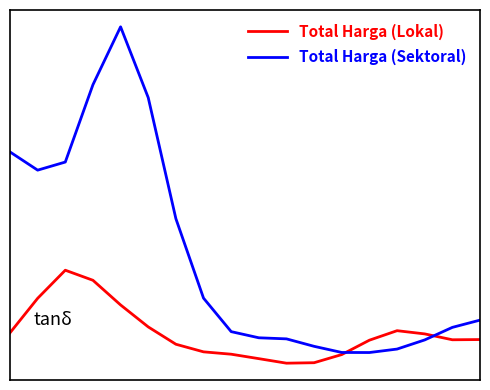

How many interior local peaks does the Total Harga (Lokal) series have?

2